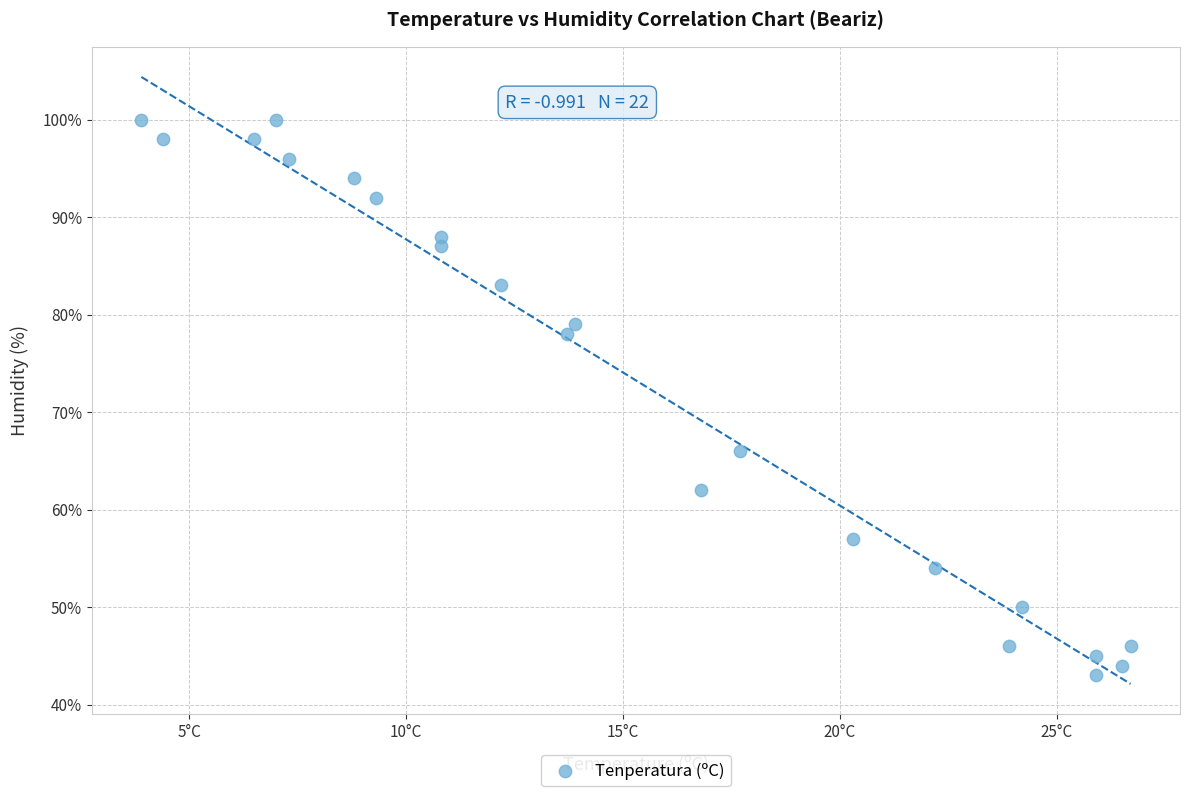

What Y value in the scatter plot is closest to 71?

66